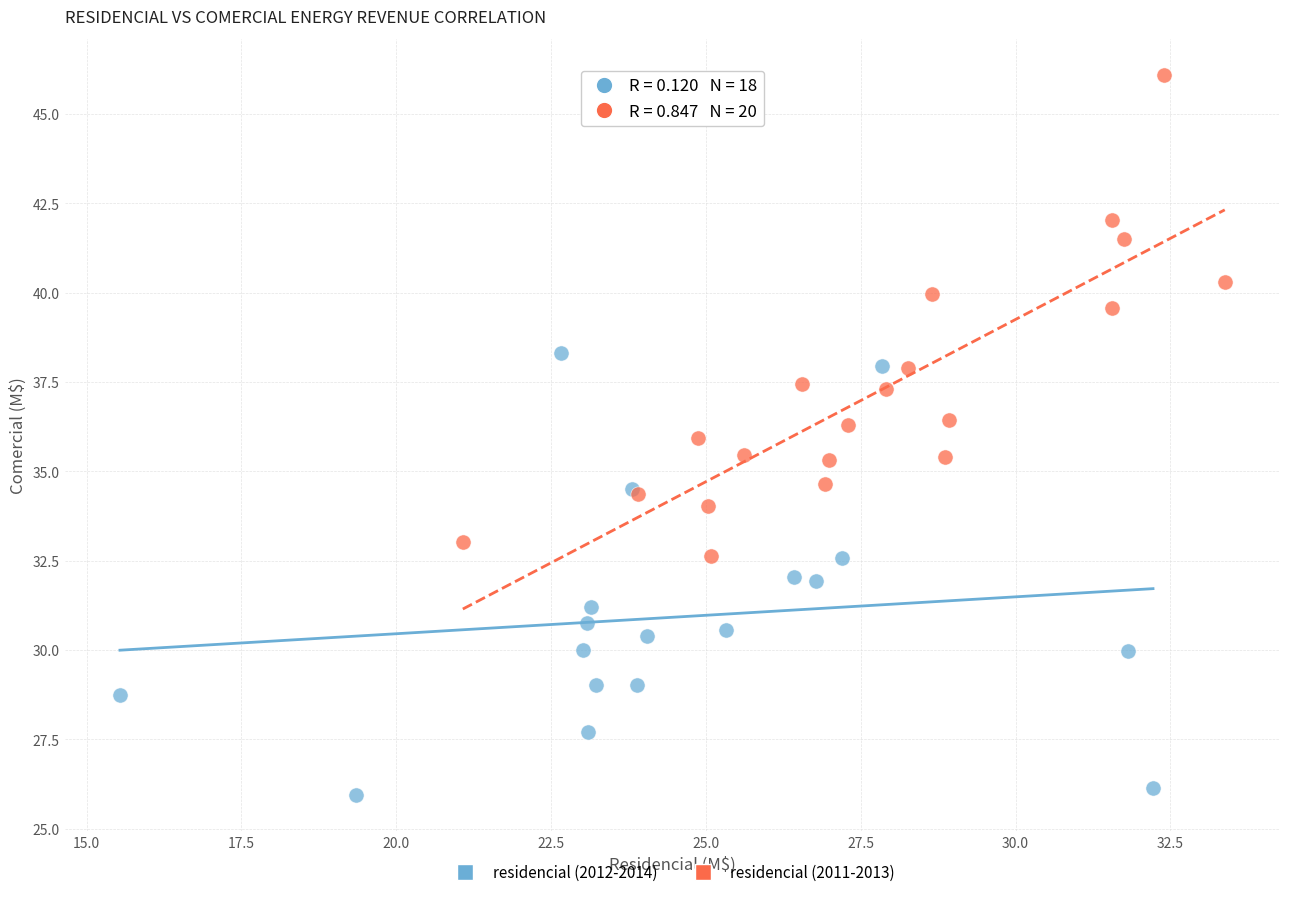

Which series has the widest spread of Y values?

residencial (2011-2013)